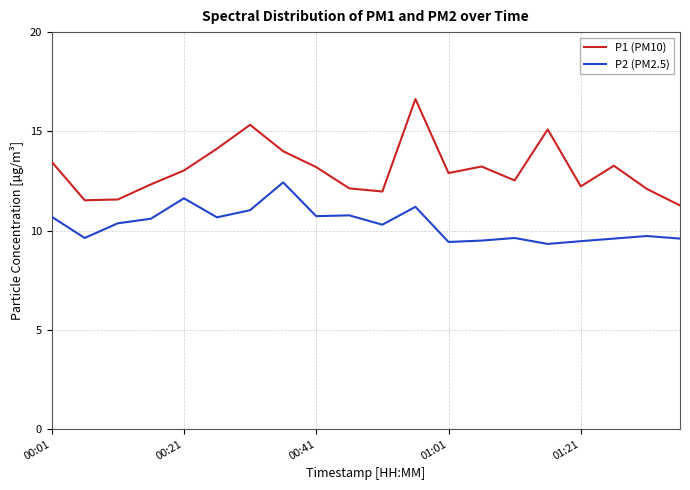

What is the difference between the second highest and second lowest values in the P1 (PM10) series?

3.8